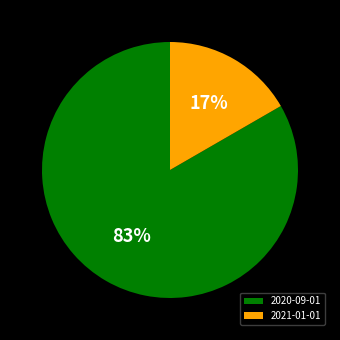

What is the smallest slice in the pie chart?

2021-01-01